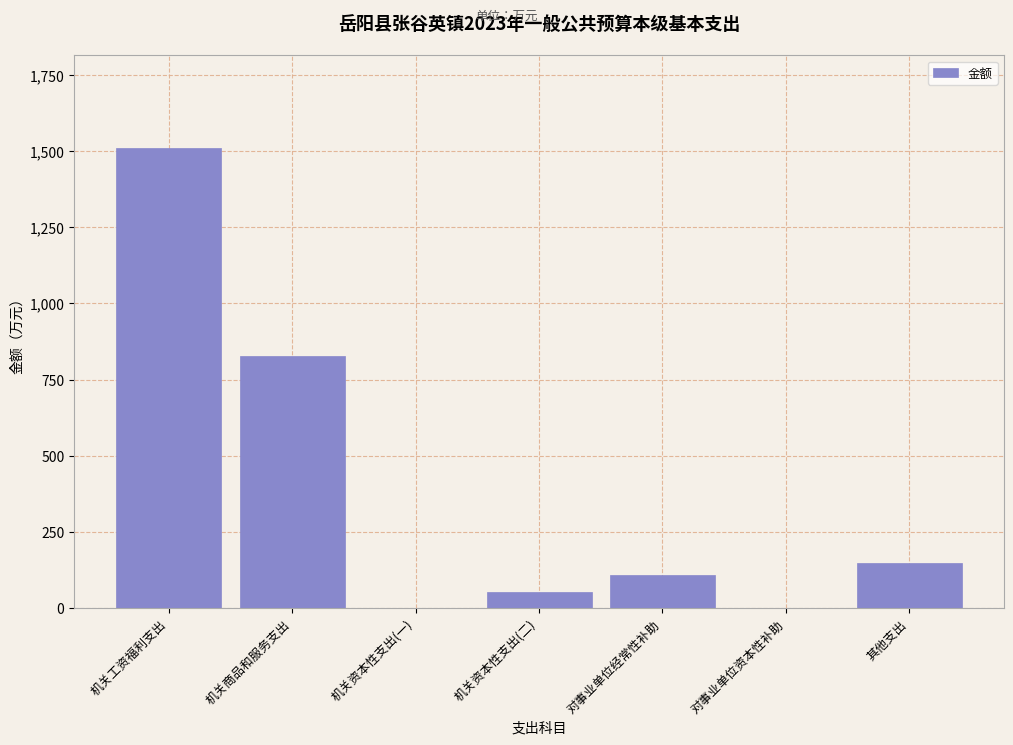

Reading left to right, extract all data points from this chart.

机关工资福利支出=1511	机关商品和服务支出=828	机关资本性支出(一)=0	机关资本性支出(二)=52	对事业单位经常性补助=110	对事业单位资本性补助=0	其他支出=147